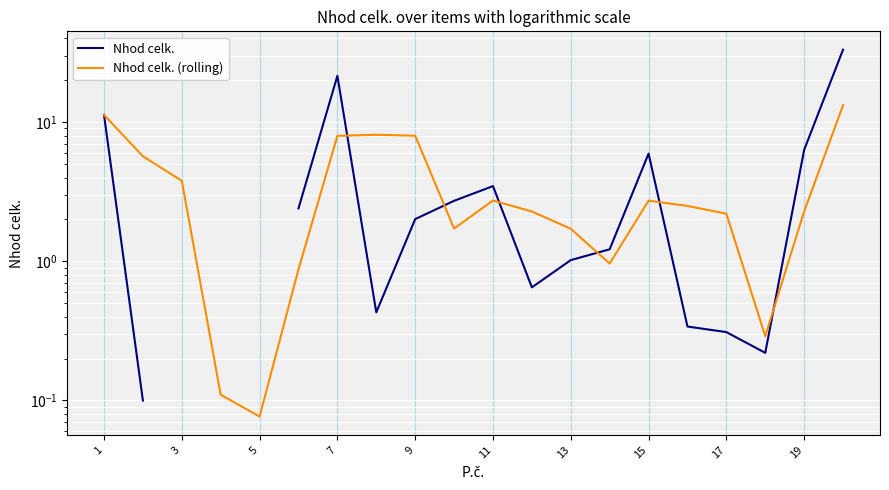

How many times do Nhod celk. (rolling) and Nhod celk. cross each other?

6